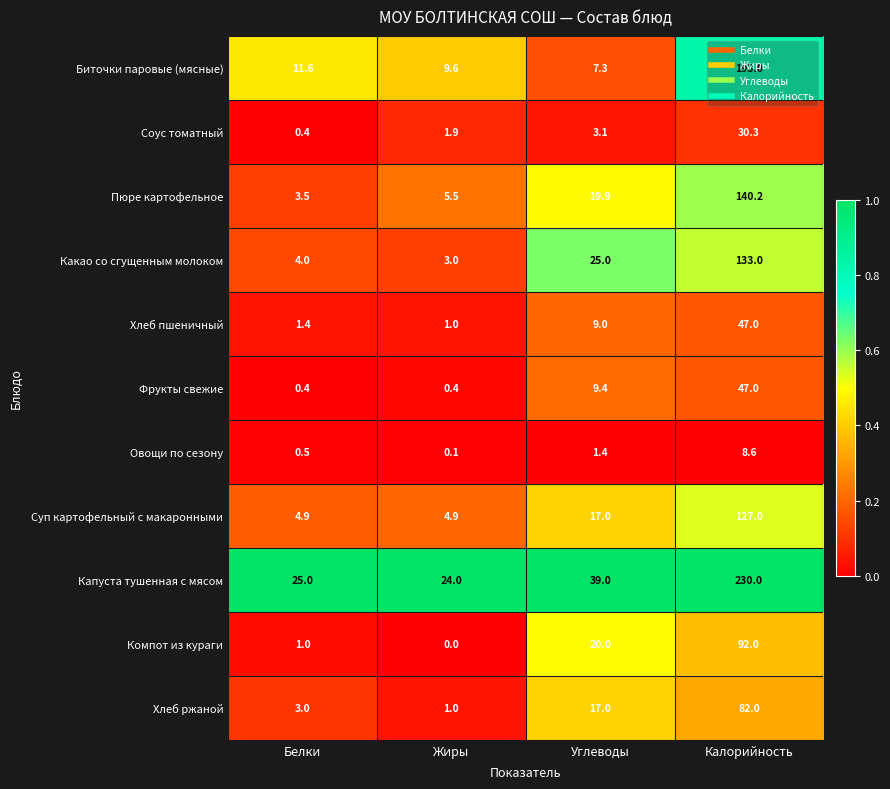

What is the total value across all series at Белки?

55.7